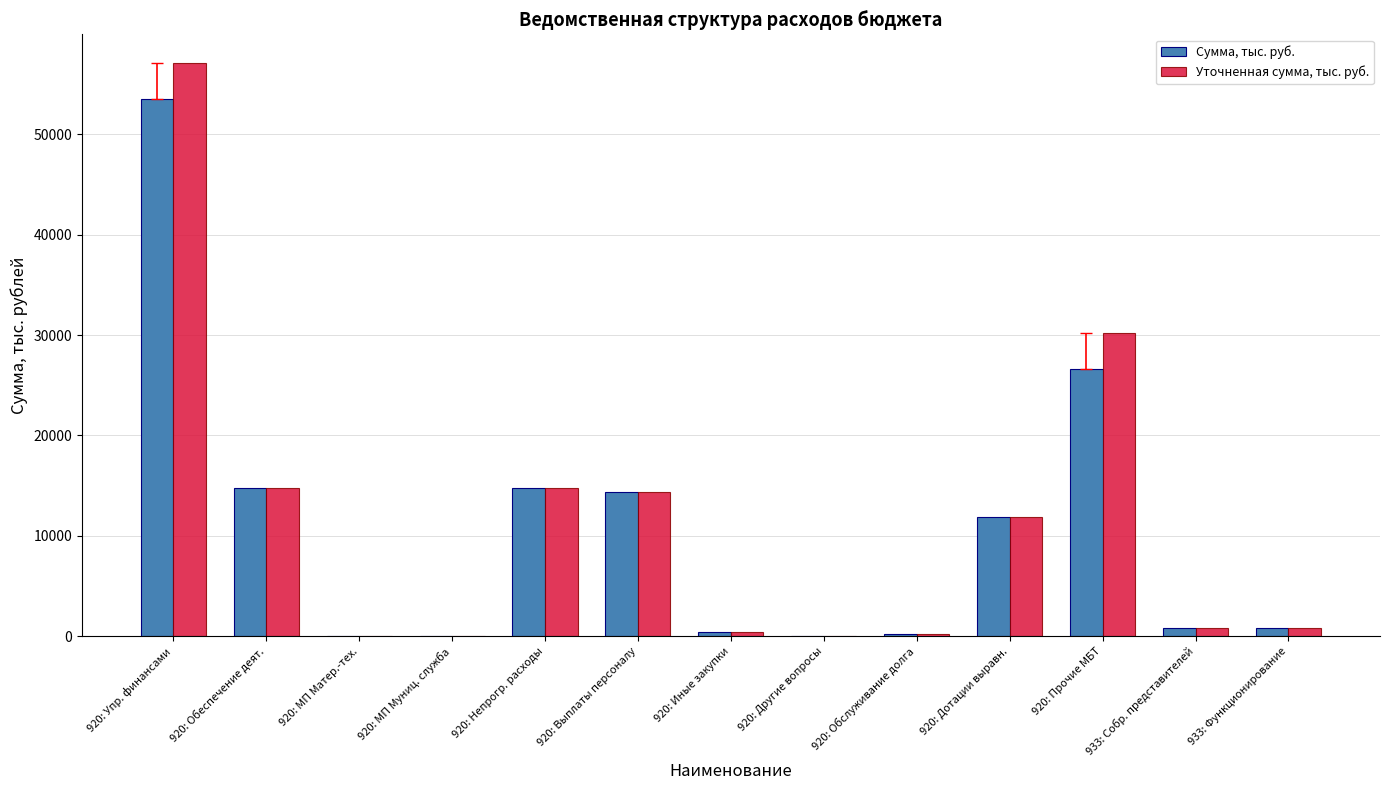

Where is Уточненная сумма, тыс. руб. nearest to the value 28555?

920: Прочие МБТ